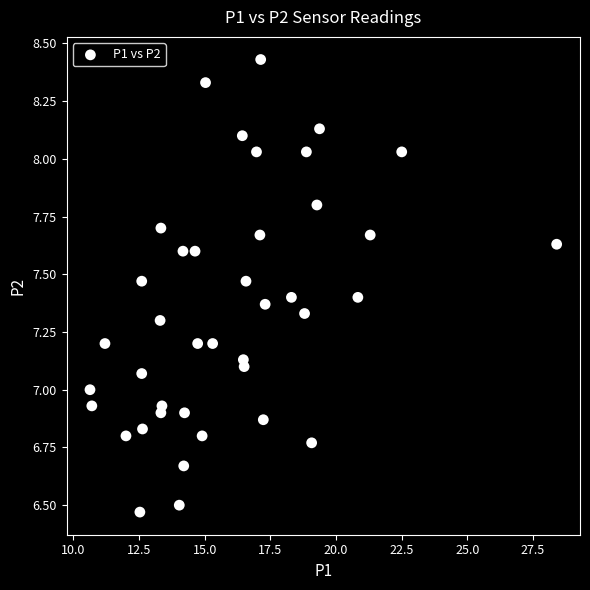

What is the range of X values (max minus min)?

17.8